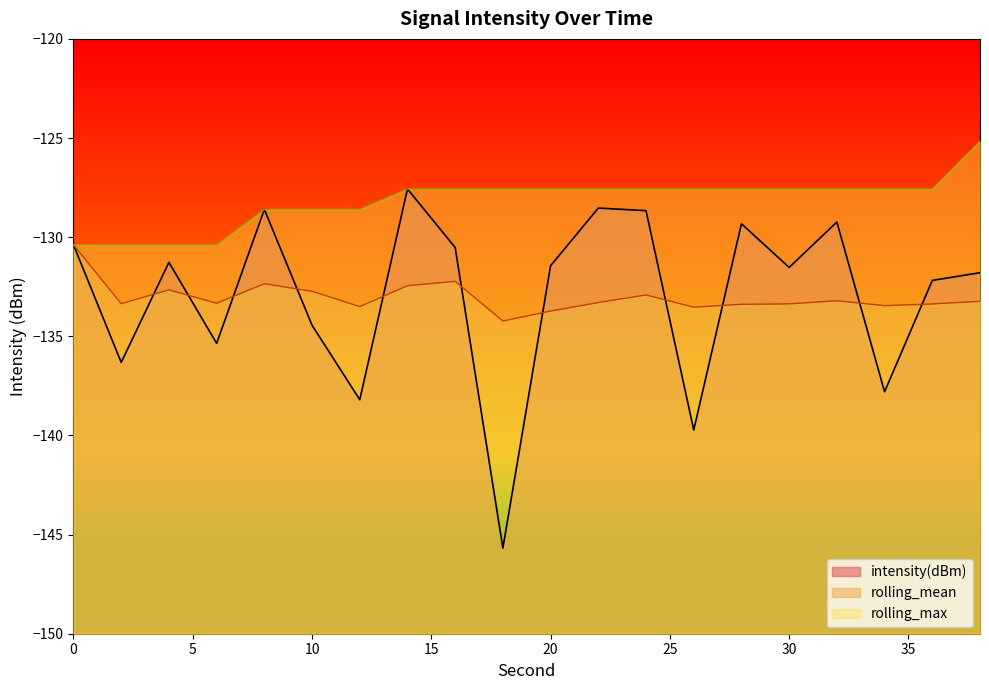

What is the value of the intensity(dBm) point at the 14th from the left?

-139.7